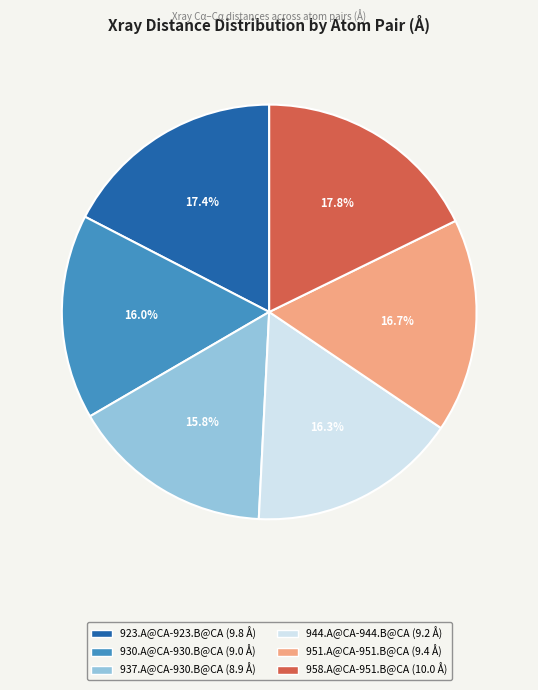

Which has a higher value, 951.A@CA-951.B@CA or 937.A@CA-930.B@CA?

951.A@CA-951.B@CA